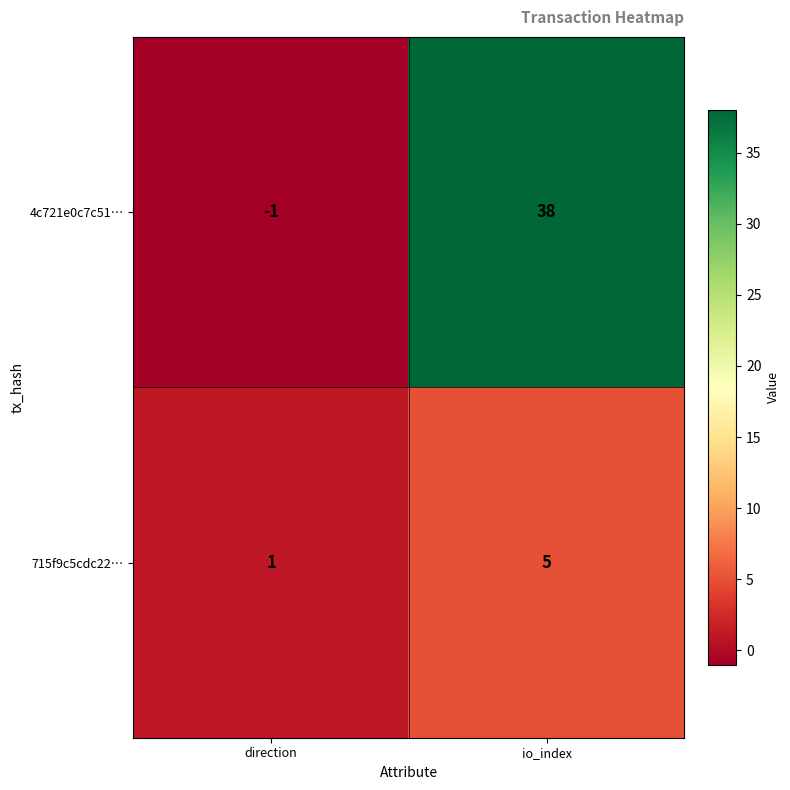

The value of 715f9c5cdc22… at direction is 1. True or false?

True